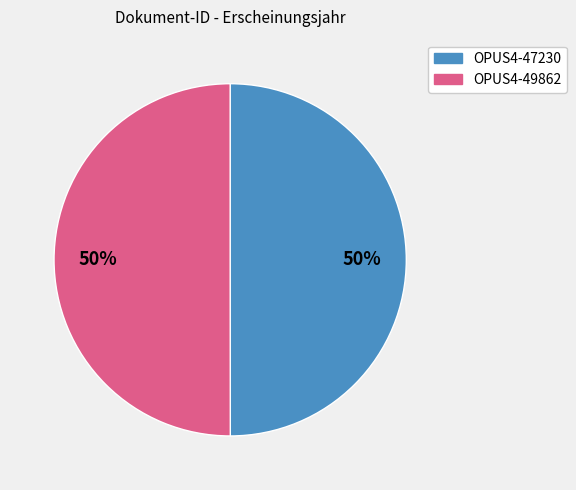

Approximately how many times larger is the value at OPUS4-49862 compared to OPUS4-47230?

1.0